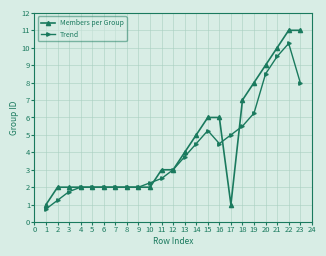

What is the sum of all Members per Group values?

103.0